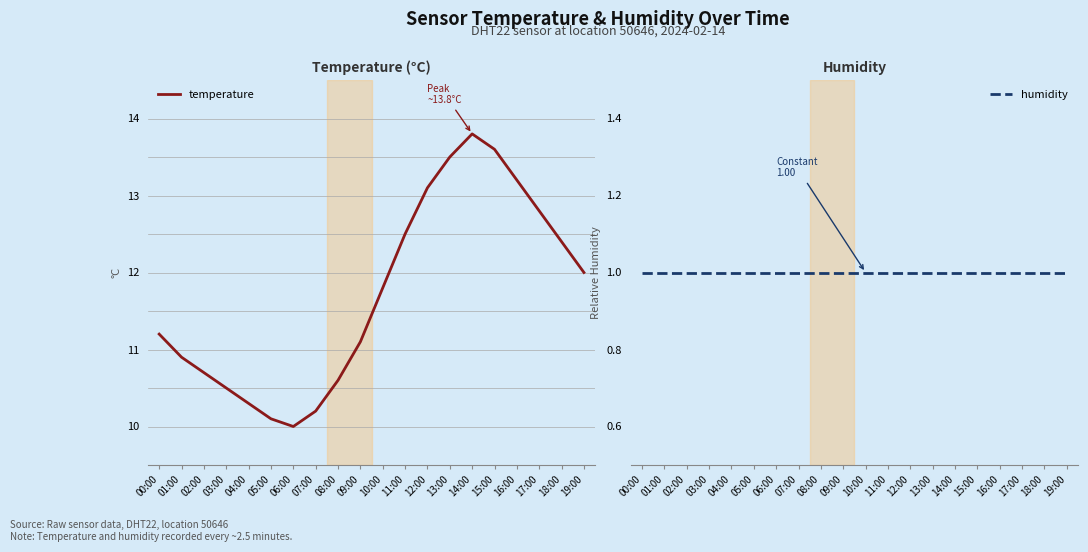

Count the number of categories in the chart.

20